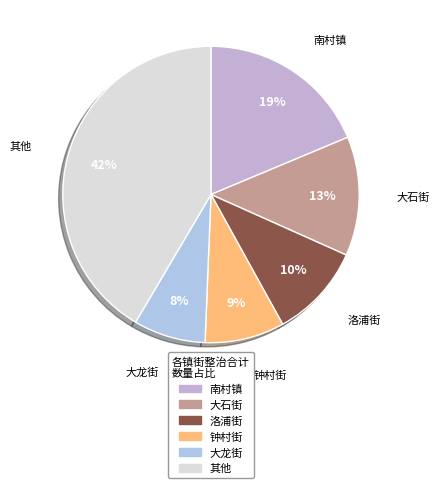

Which slice is the largest?

其他